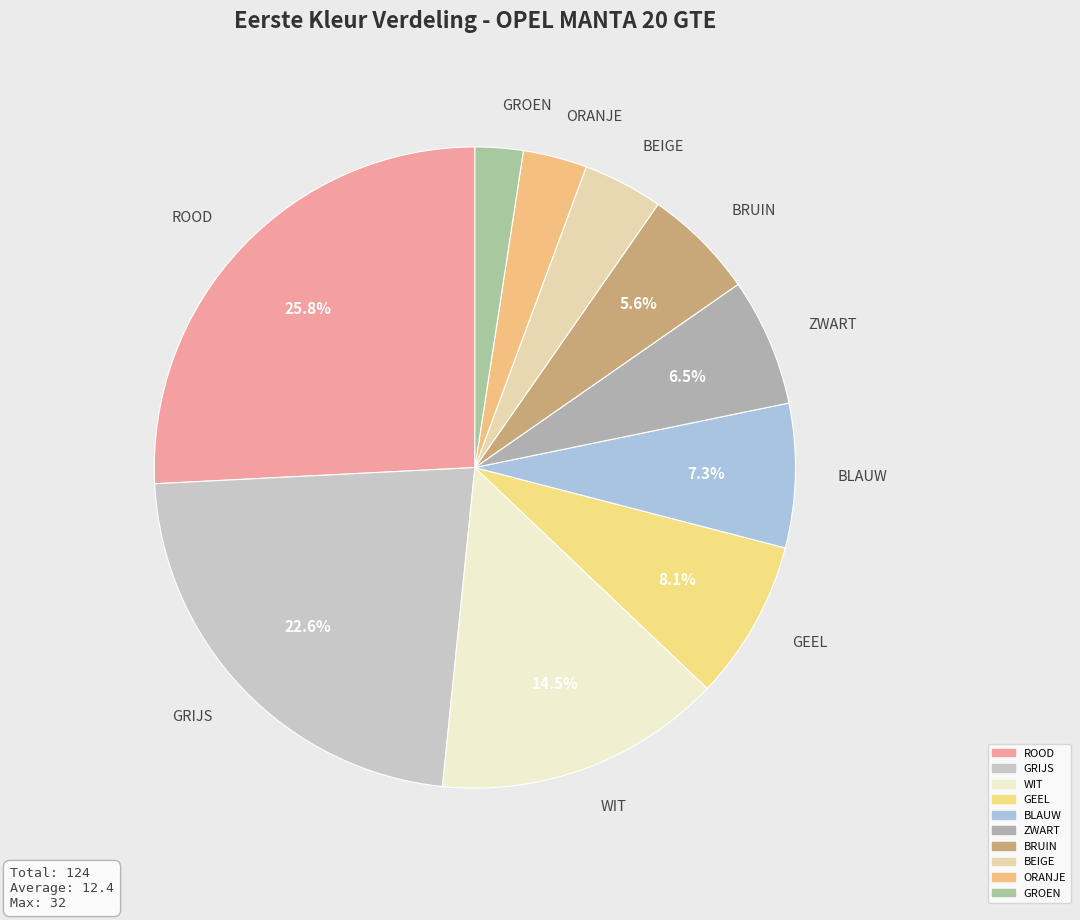

How many slices are in this pie chart?

10